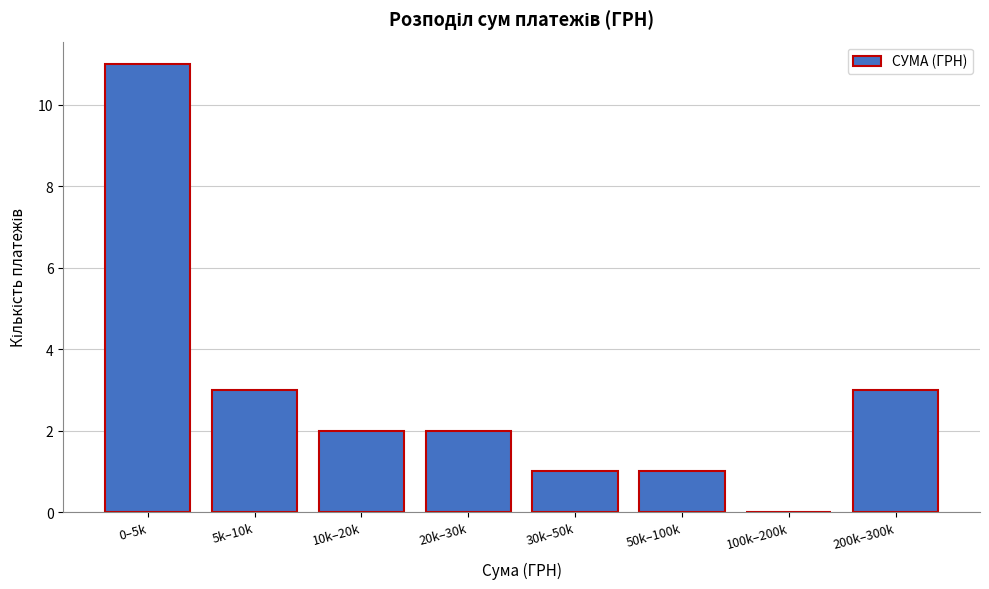

Reading right to left, transcribe all the data shown in this chart.

200k–300k=3	100k–200k=0	50k–100k=1	30k–50k=1	20k–30k=2	10k–20k=2	5k–10k=3	0–5k=11